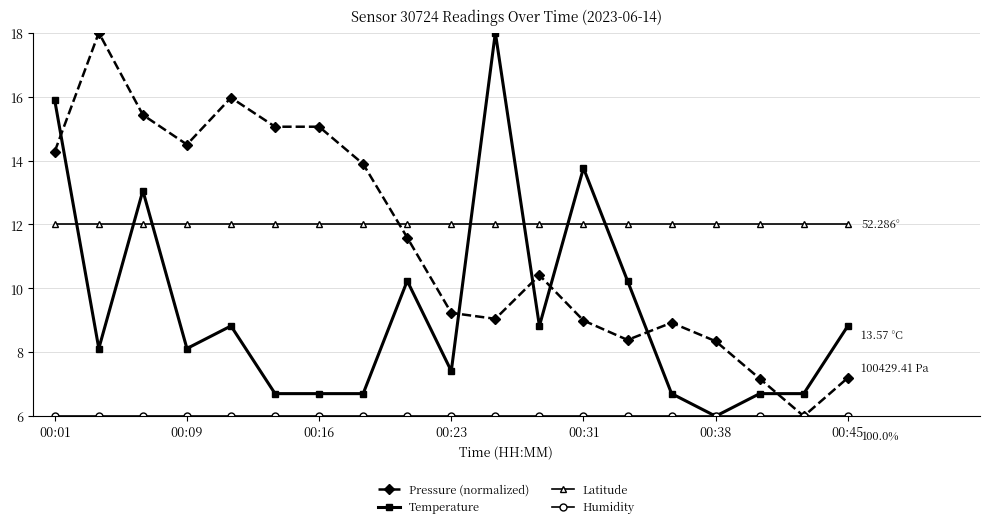

After their last crossing, which series has the higher values: Pressure (normalized) or Temperature?

Temperature